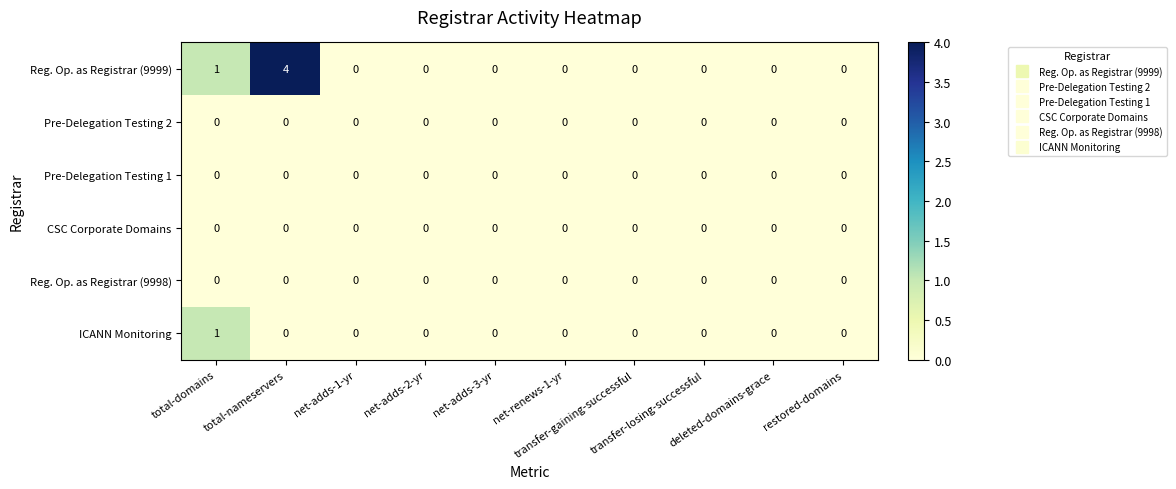

Which series has the widest spread of values?

Reg. Op. as Registrar (9999)